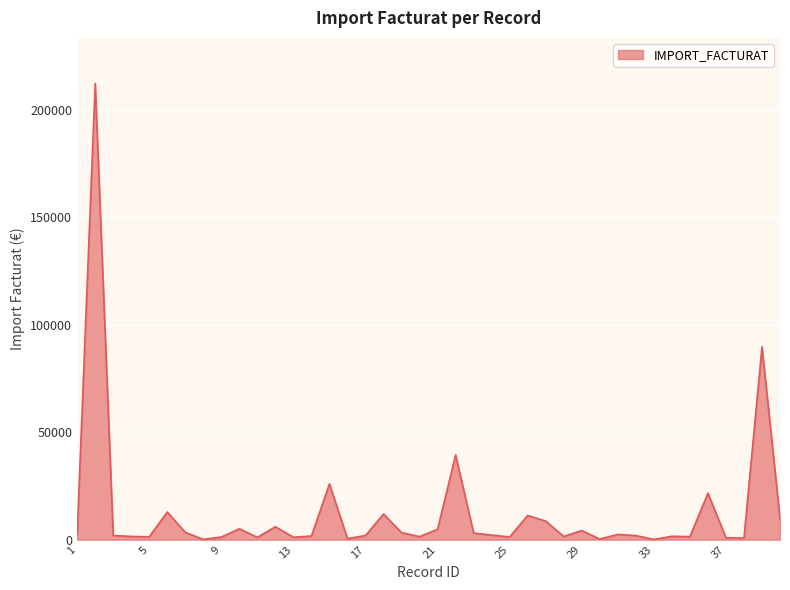

What is the greatest value displayed?

212194.4